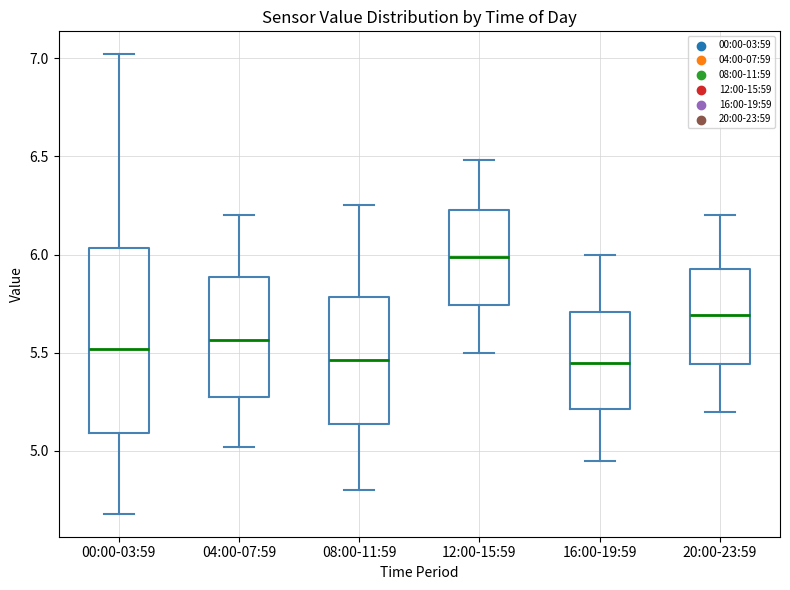

Reading left to right, read every box against the y-axis: the position of its median line, the range the box covers, and the ends of its whiskers. The values are not printed on the chart, so give them approximately, as read against the axis.

00:00-03:59: median 5.50, box 5.10 to 6.05, whiskers 4.70 to 7.00
04:00-07:59: median 5.55, box 5.25 to 5.90, whiskers 5.00 to 6.20
08:00-11:59: median 5.45, box 5.15 to 5.80, whiskers 4.80 to 6.25
12:00-15:59: median 6.00, box 5.75 to 6.25, whiskers 5.50 to 6.50
16:00-19:59: median 5.45, box 5.20 to 5.70, whiskers 4.95 to 6.00
20:00-23:59: median 5.70, box 5.45 to 5.95, whiskers 5.20 to 6.20